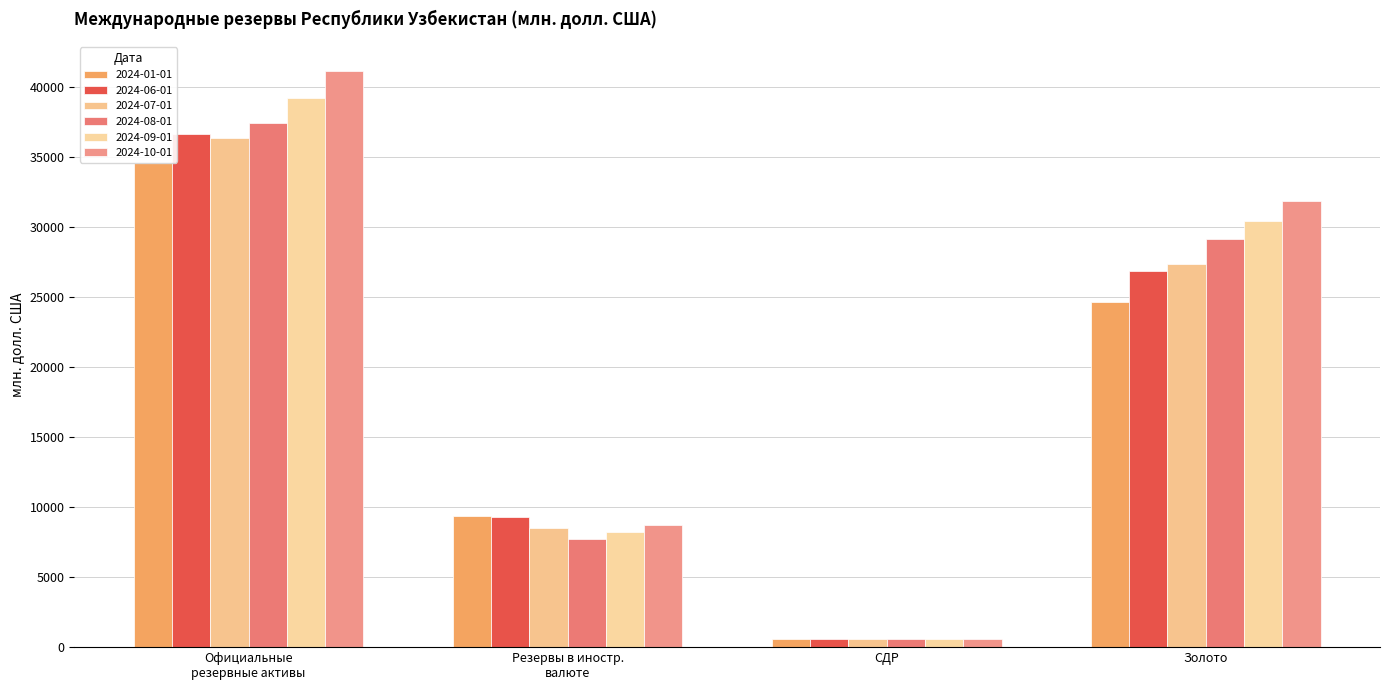

List the labels in order of 2024-06-01 value, largest first.

Официальные
резервные активы, Золото, Резервы в иностр.
валюте, СДР